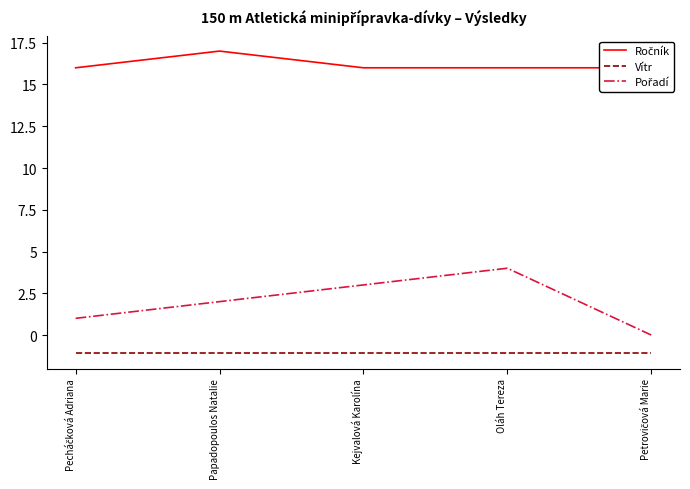

Between Kejvalová Karolína and Oláh Tereza, which is larger?

Kejvalová Karolína